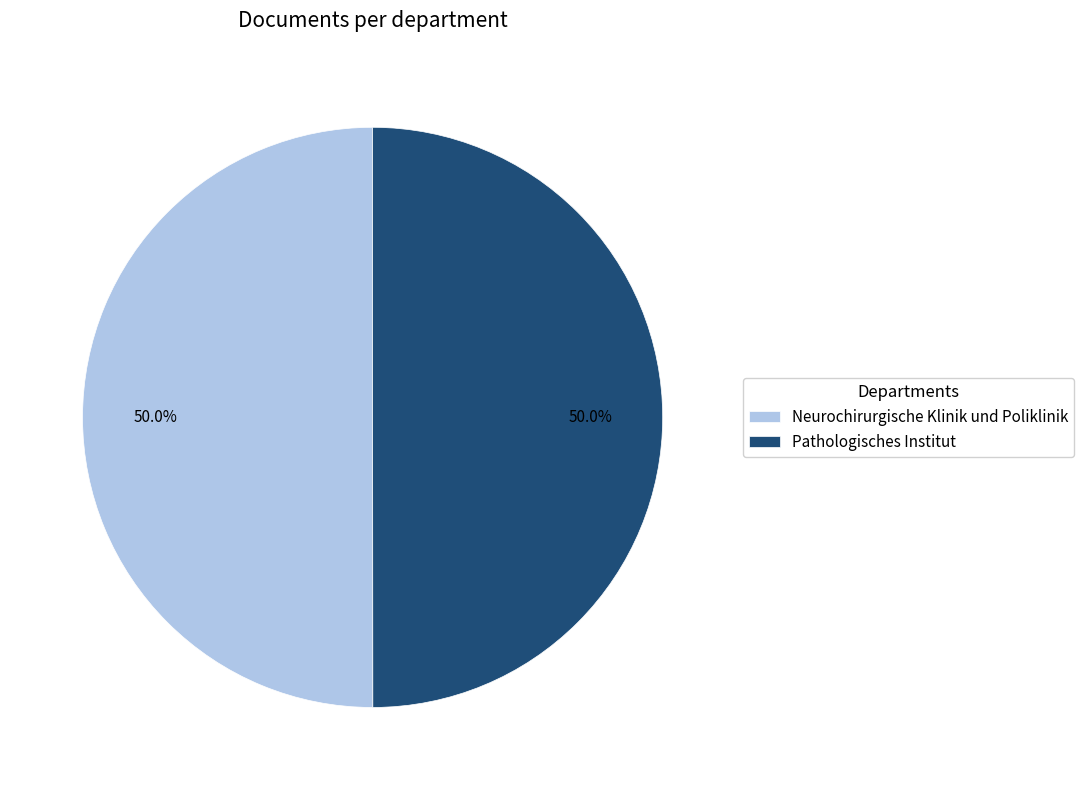

What is the total percentage of Pathologisches Institut and Neurochirurgische Klinik und Poliklinik?

100.0%